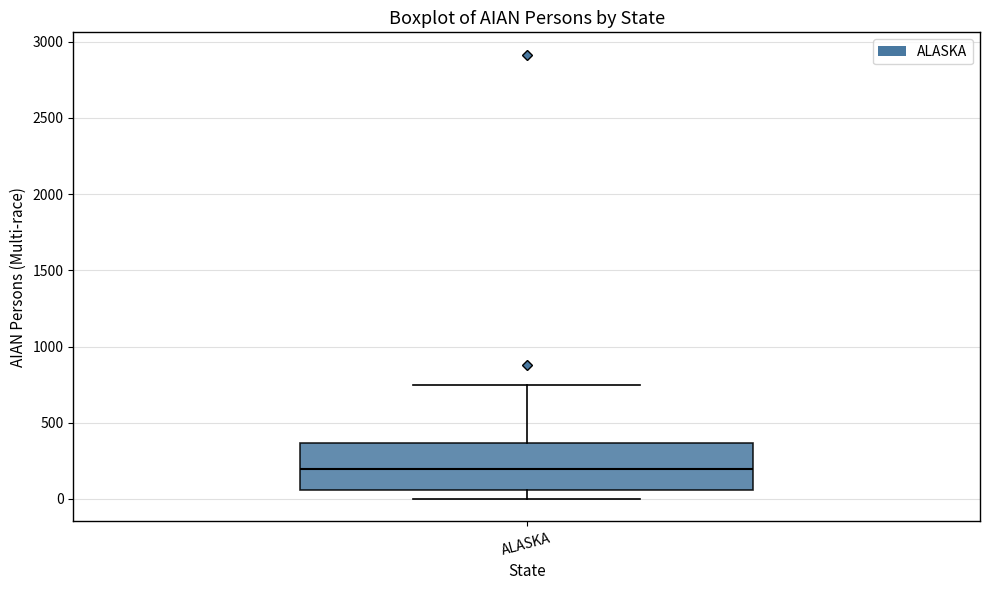

Transcribe this box plot: give where the median line is, the range the box spans, and where the two whiskers end, as read against the y-axis. The values are not printed on the chart, so give them approximately, as read against the axis.

median 200, box 50 to 350, whiskers 0 to 750